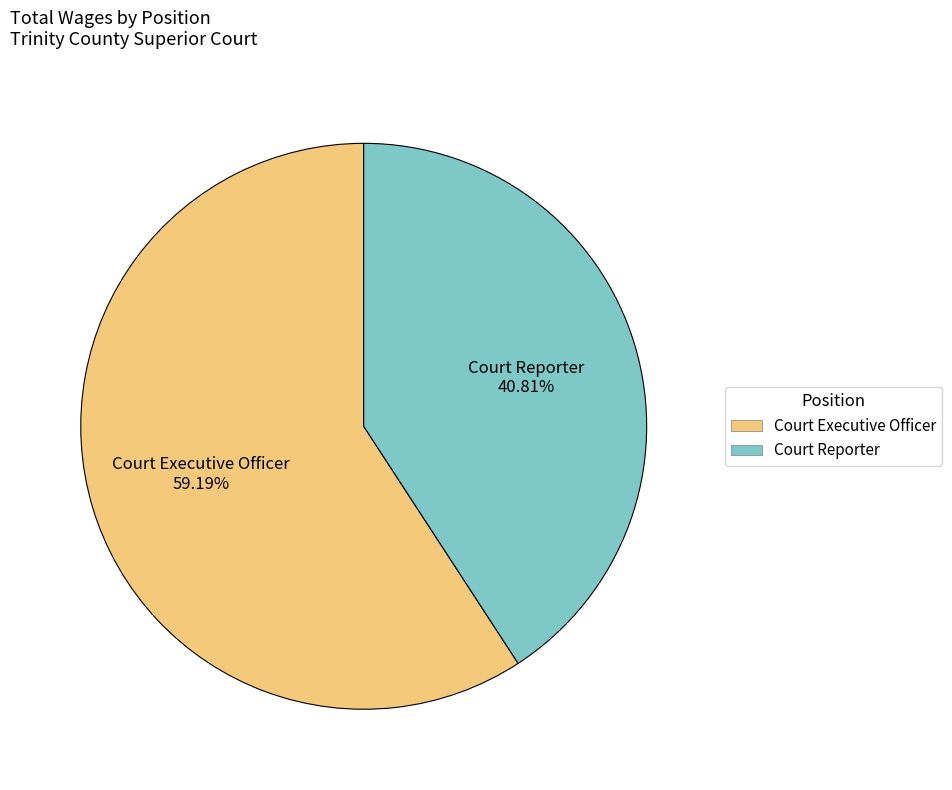

Do Court Executive Officer and Court Reporter together represent more than half of the pie?

Yes